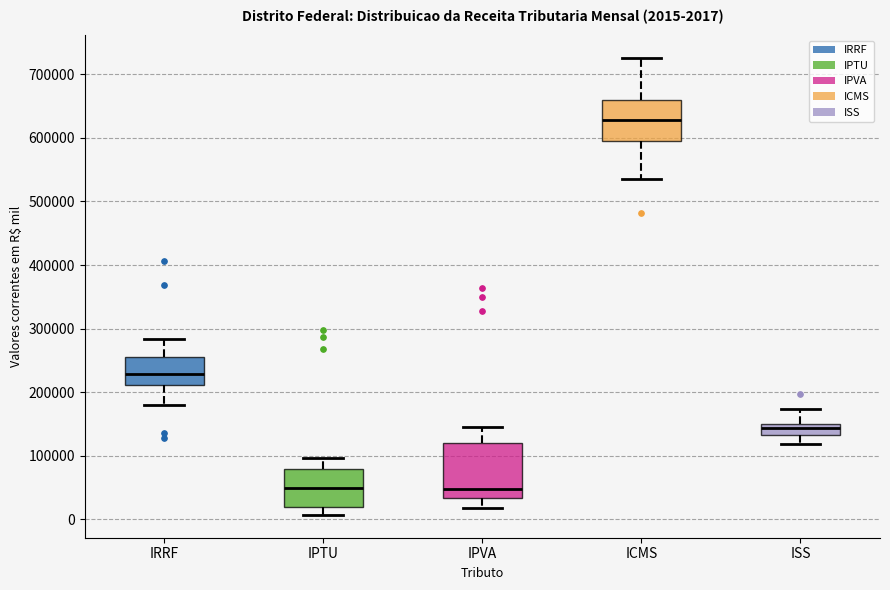

Comparing the boxes themselves (not the whiskers), which one is the tallest?

IPVA